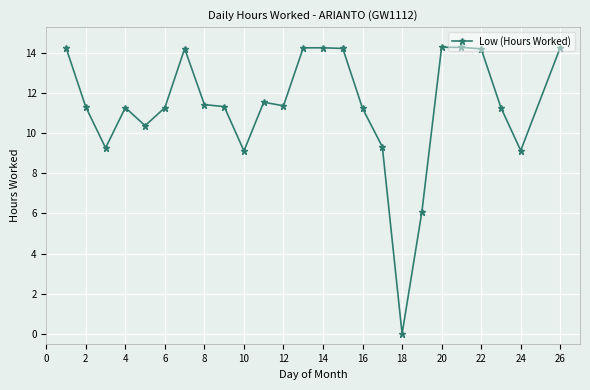

What is the difference between the second highest and minimum values?

14.3